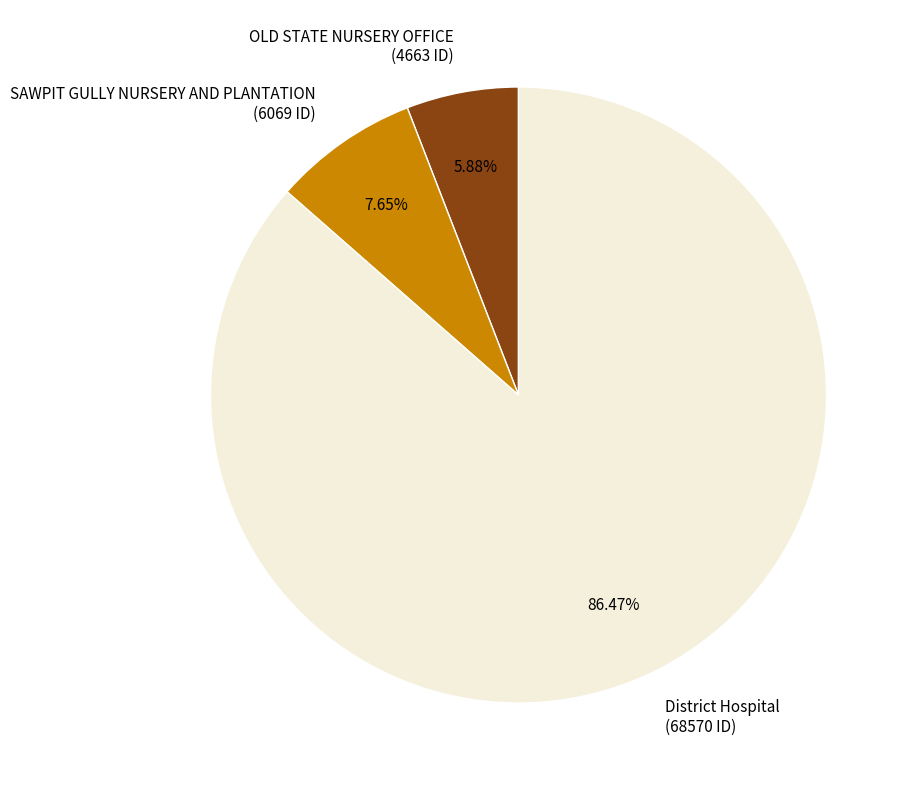

What percentage is the District Hospital slice, to the nearest percent?

86%